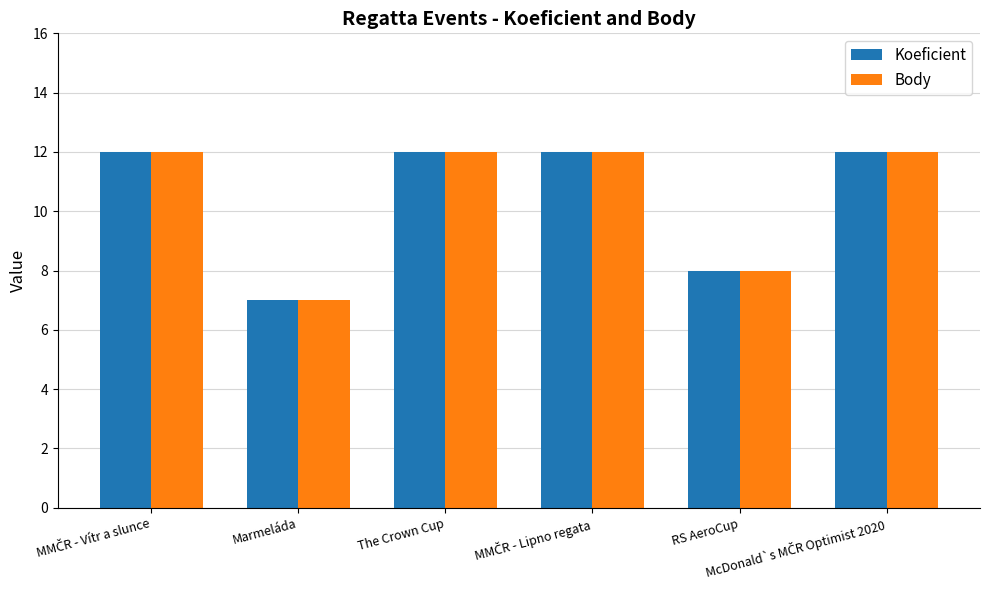

Which label corresponds to the smallest value in the chart?

Marmeláda